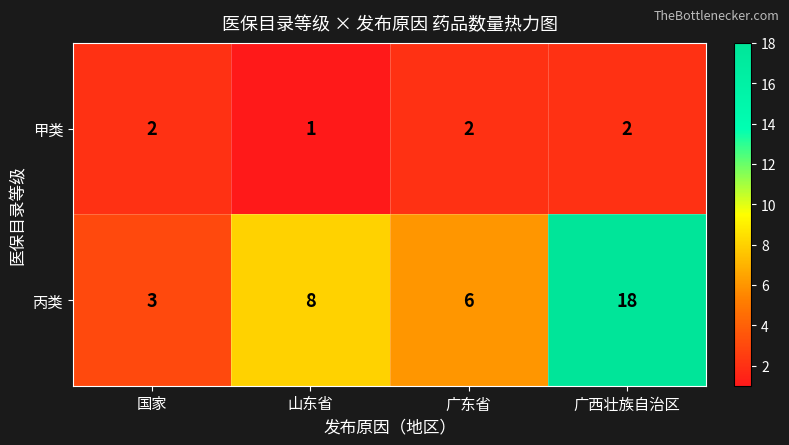

What is the minimum value shown in the chart?

1